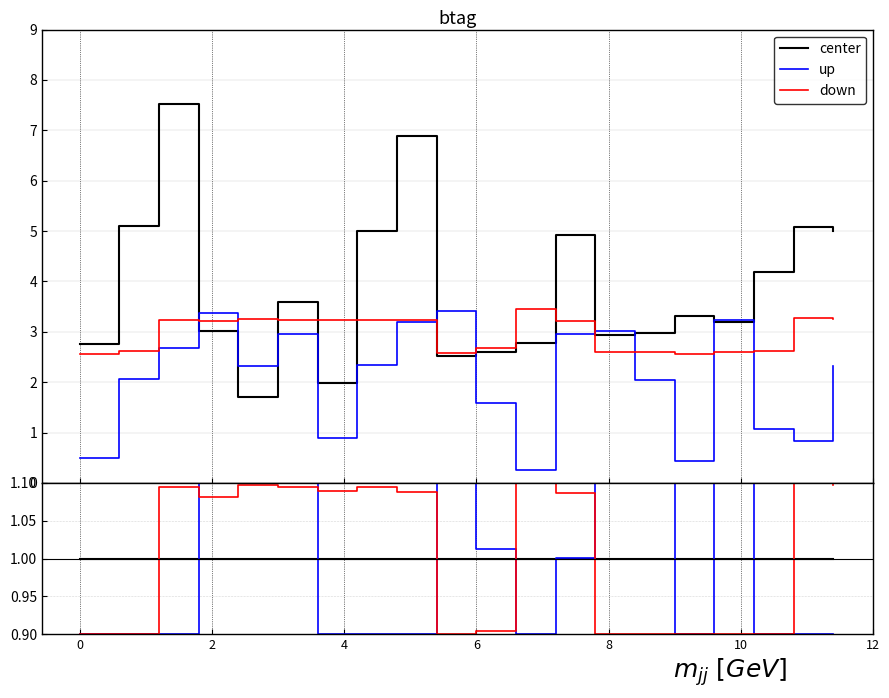

True or false: up has more than 0 points higher than both neighbors.

True